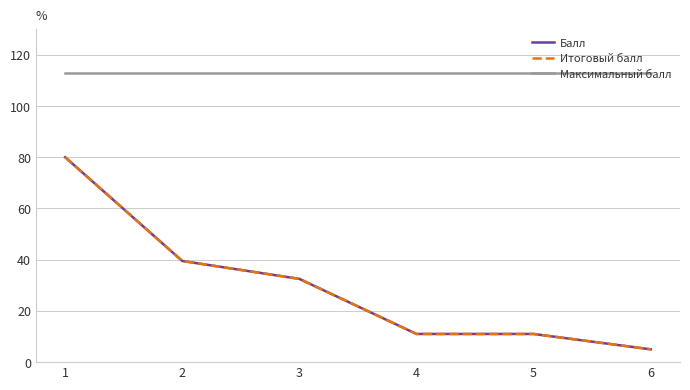

Does the chart have visible grid lines?

Yes